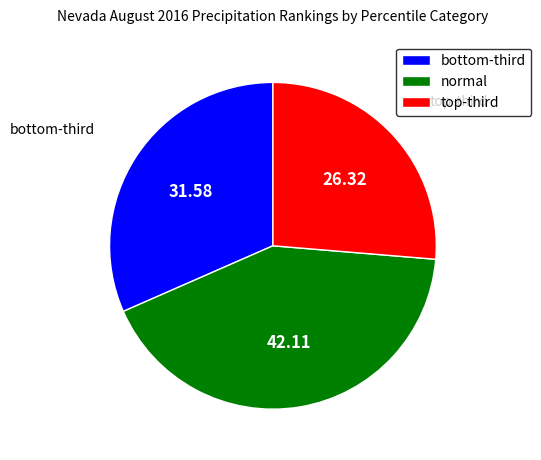

How many slices are in this pie chart?

3